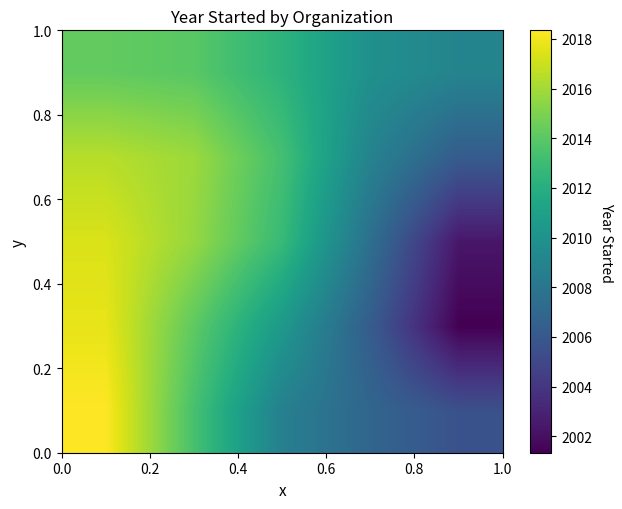

What is the minimum value shown in the chart?

2001.3